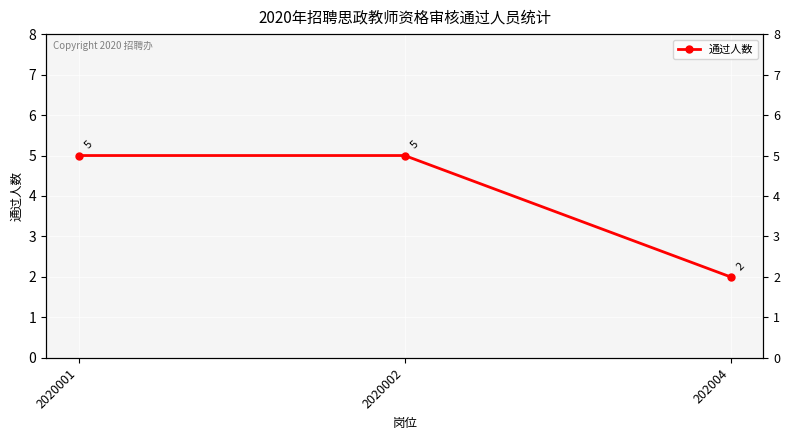

What is the difference between the values at 2020001 and 202004?

3